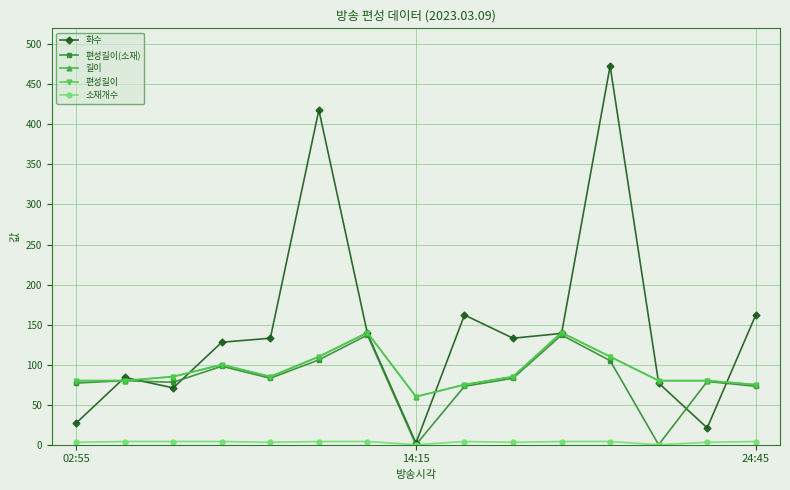

Which series has the widest spread of values?

화수